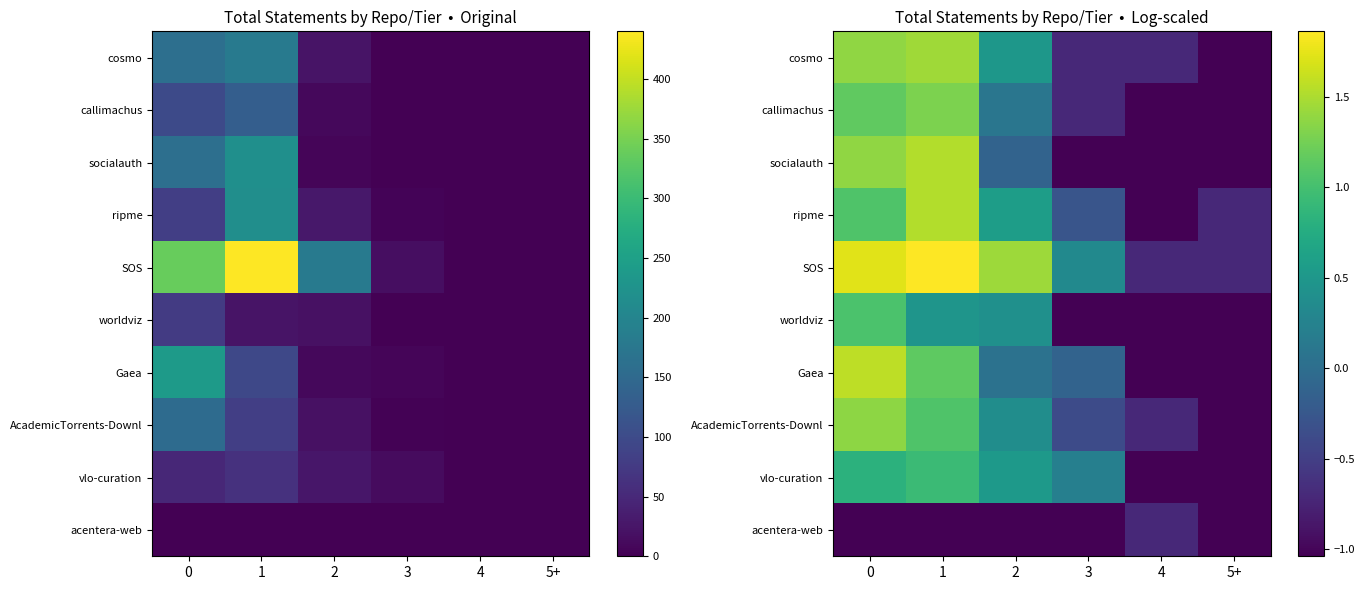

Rank the categories by Gaea value from highest to lowest.

0, 1, 2, 3, 4, 5+